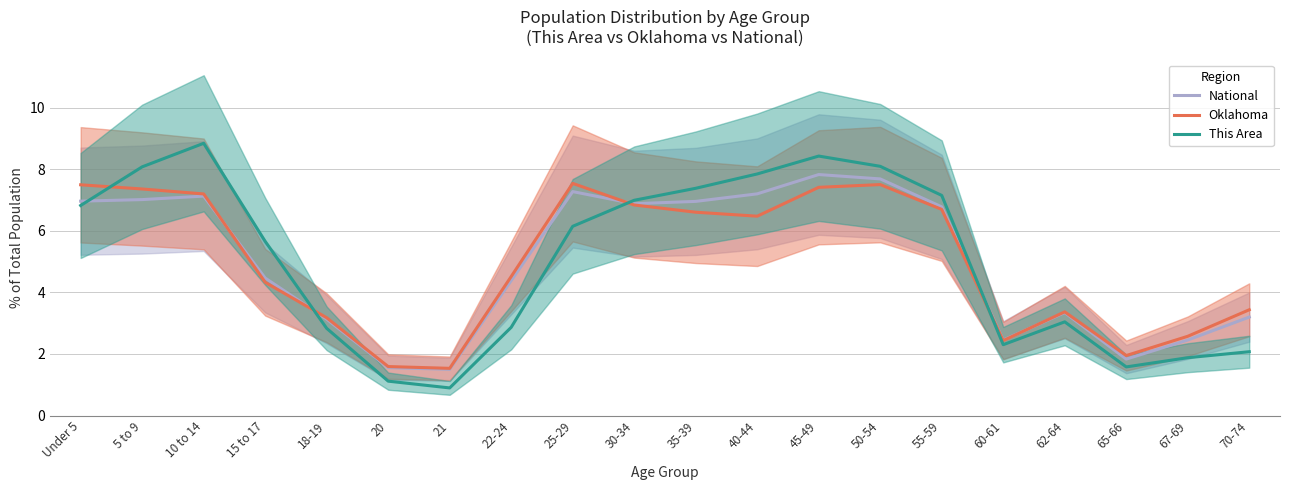

What are all the series names shown in the legend?

National, Oklahoma, This Area